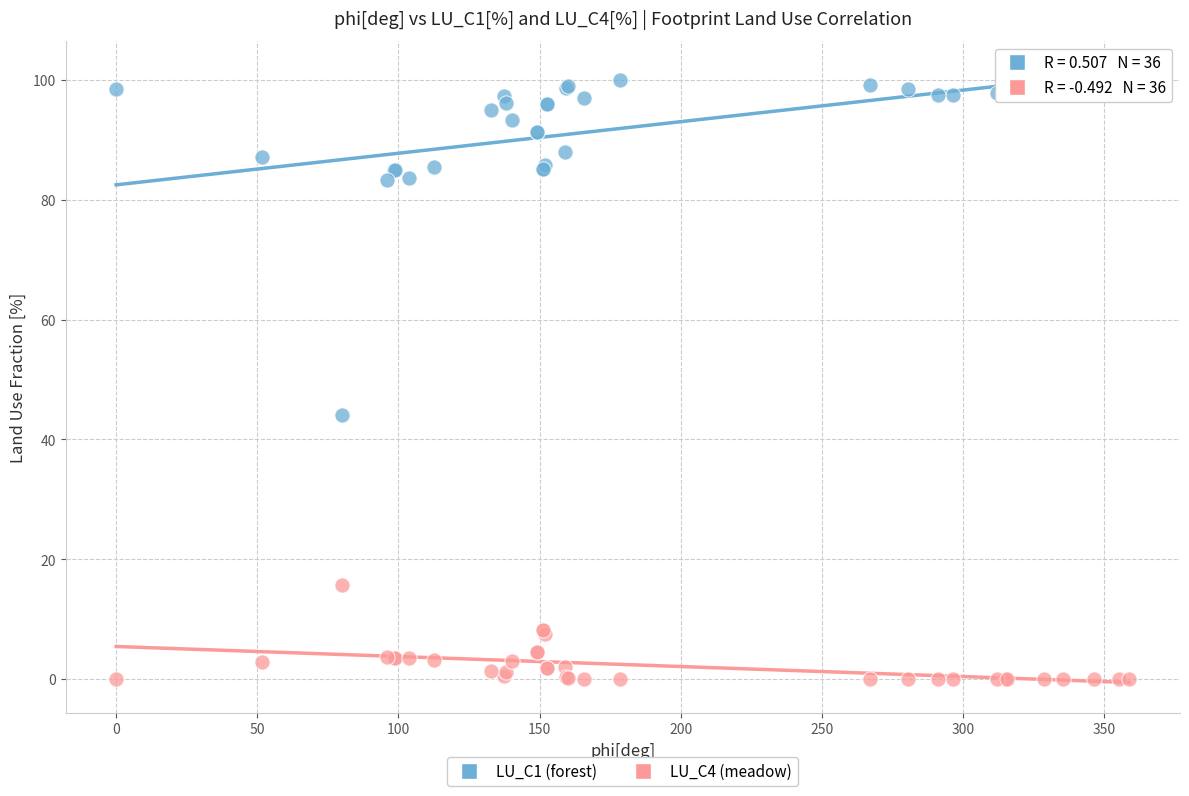

Across all series, what Y value is closest to 50?

44.1